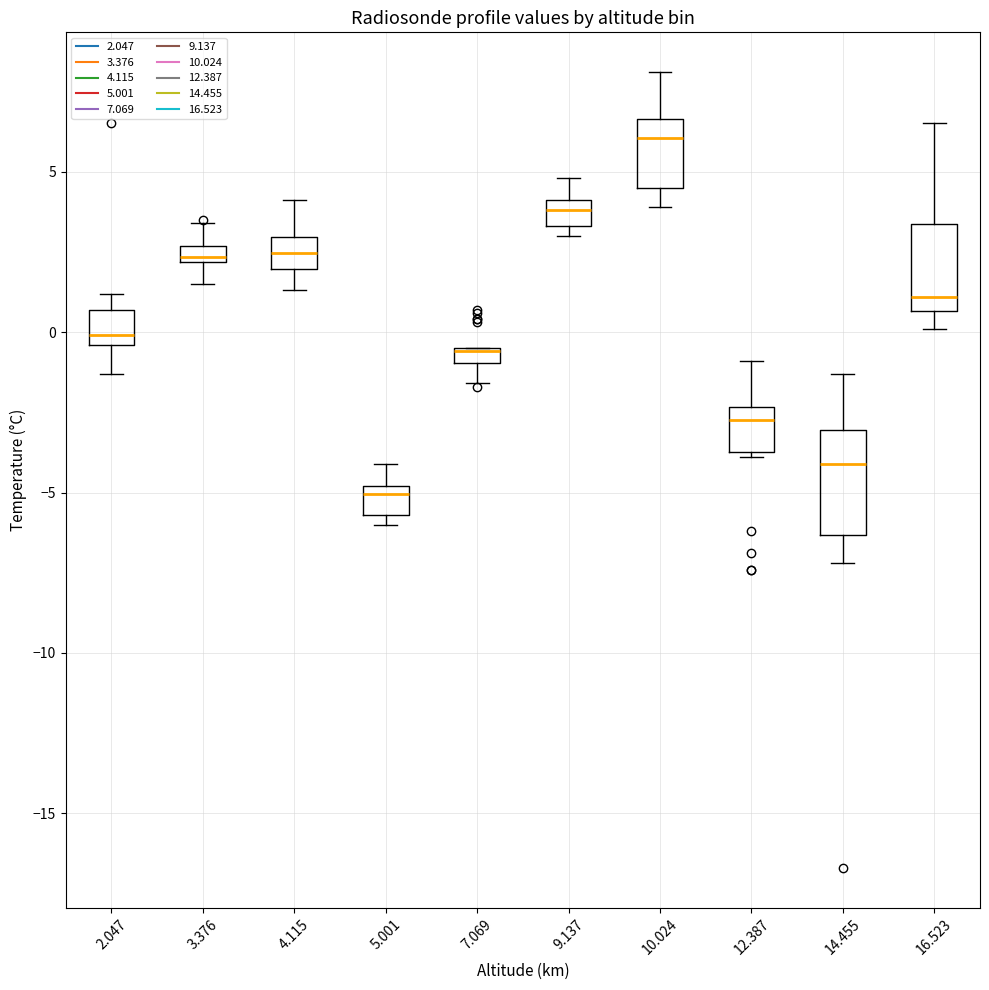

Where does the upper whisker of the box at x = 4.115 end on the y-axis? The values are not printed on the chart, so give them approximately, as read against the axis.

4.0